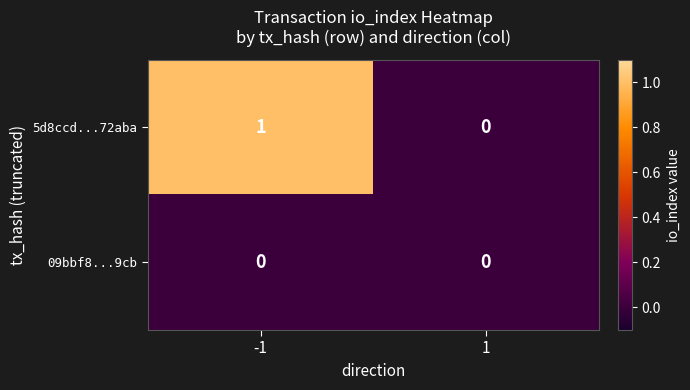

The 09bbf8...9cb series shows 0 at 1. True or false?

True